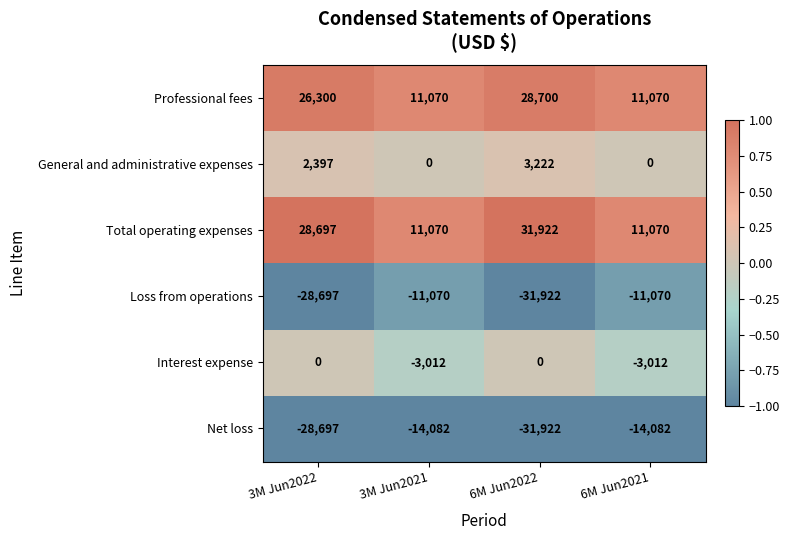

Reading left to right, what are all the values shown in this chart?

Professional fees: 26300	11070	28700	11070
General and administrative expenses: 2397	0	3222	0
Total operating expenses: 28697	11070	31922	11070
Loss from operations: -28697	-11070	-31922	-11070
Interest expense: 0	-3012	0	-3012
Net loss: -28697	-14082	-31922	-14082